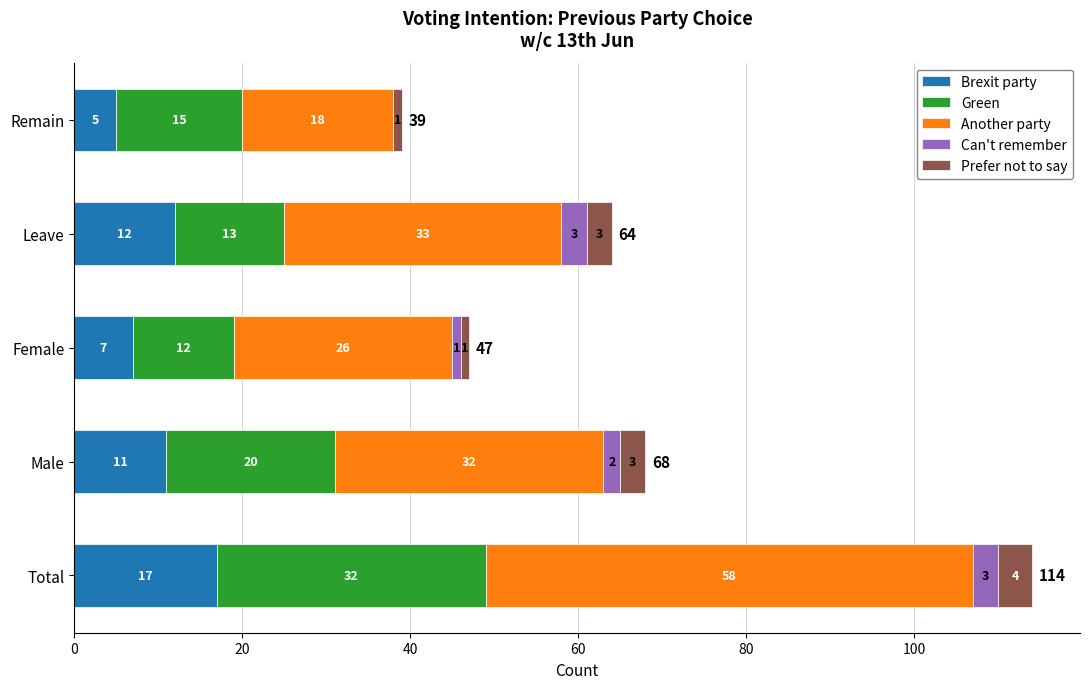

At which category is the sum across all series the highest?

Total